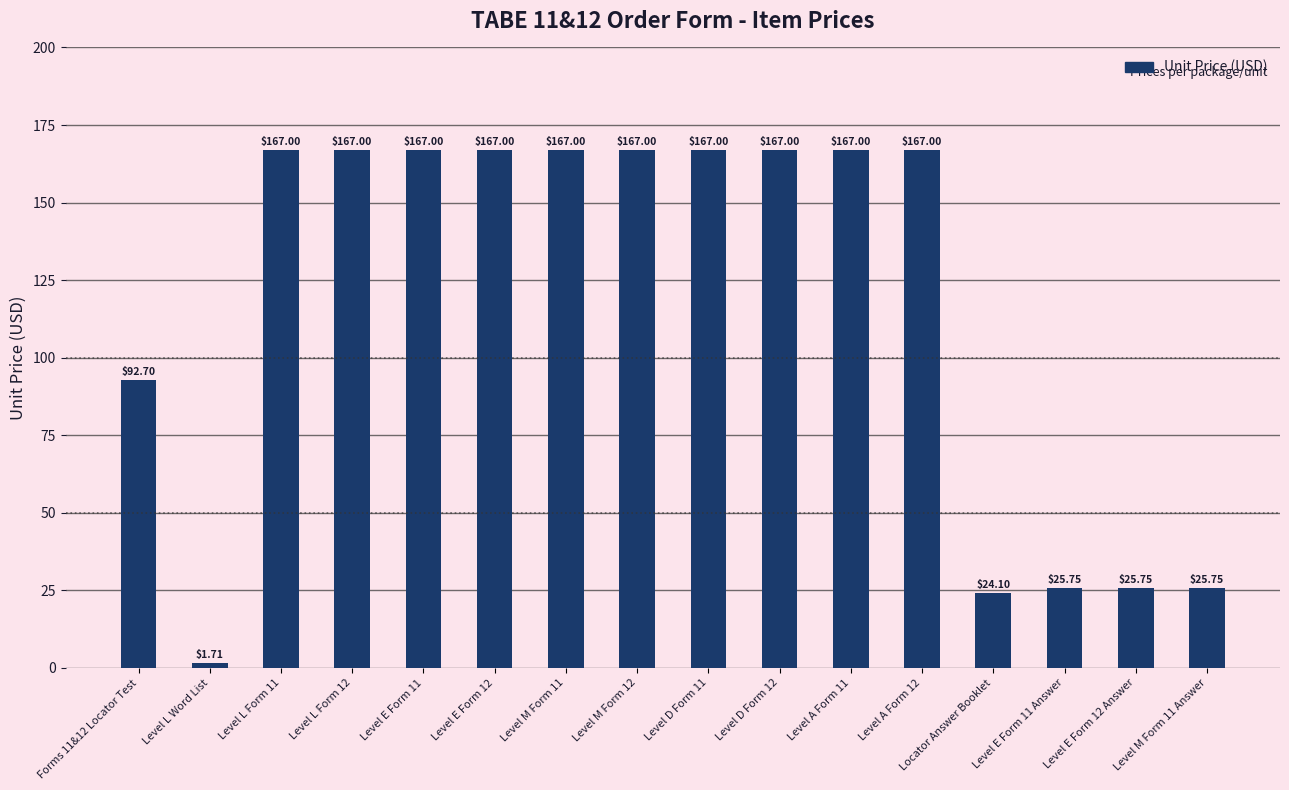

What is the ratio of the value at Level A Form 12 to the value at Level M Form 12?

1.0